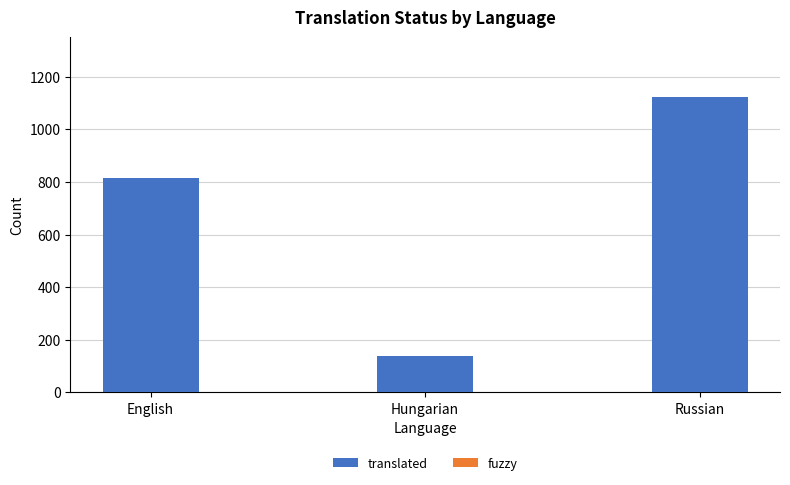

Is it true that translated equals 1125 at Russian?

True